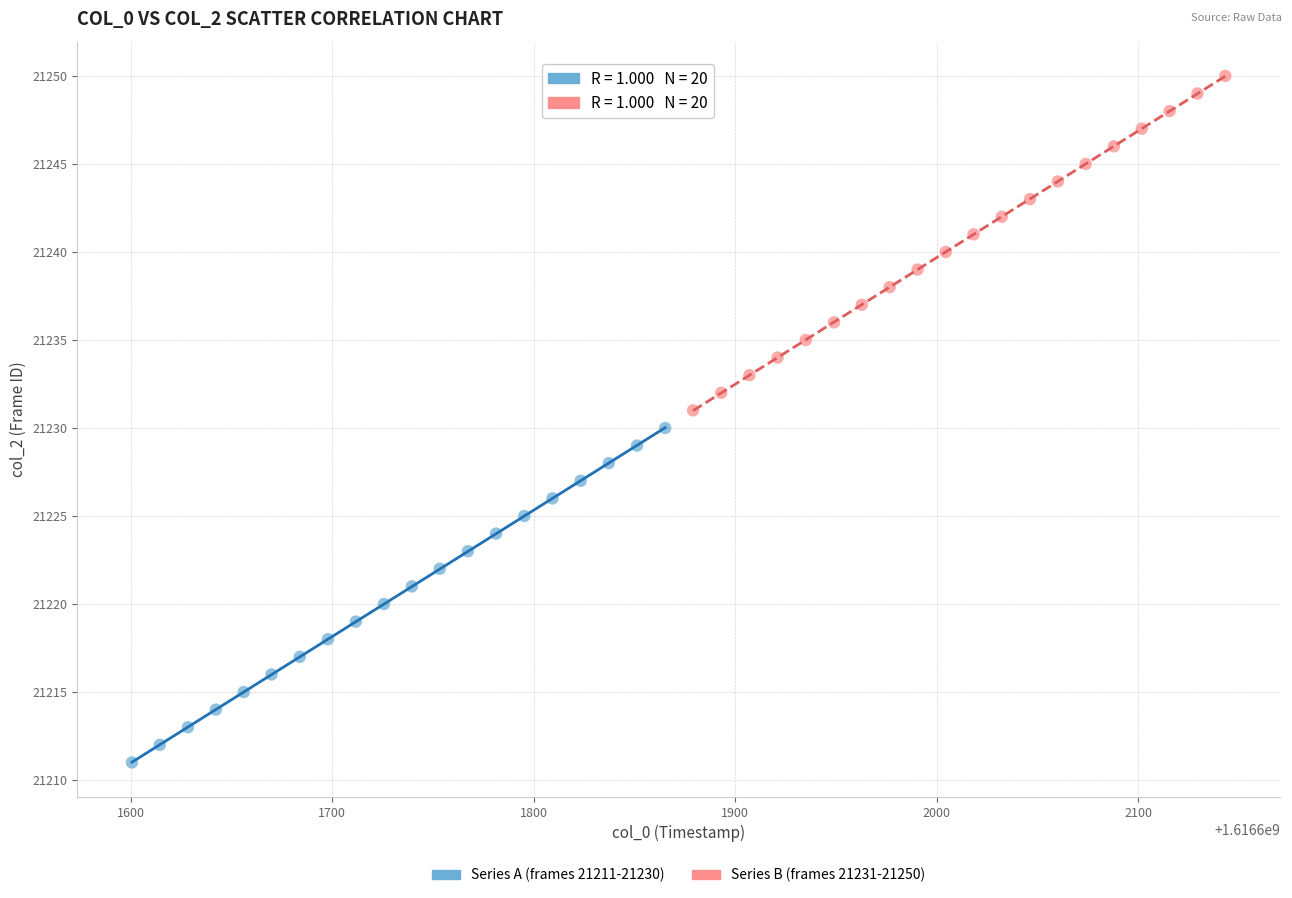

Which series reaches the minimum Y coordinate?

Series A (frames 21211-21230)